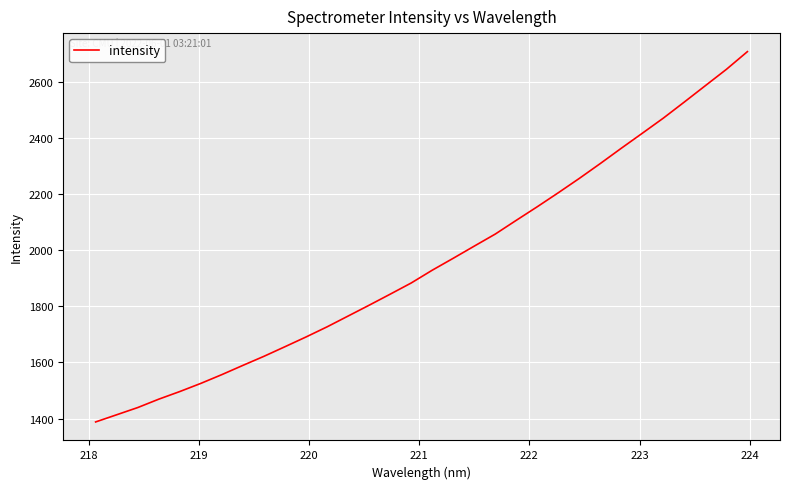

What is the smallest value displayed?

1388.3